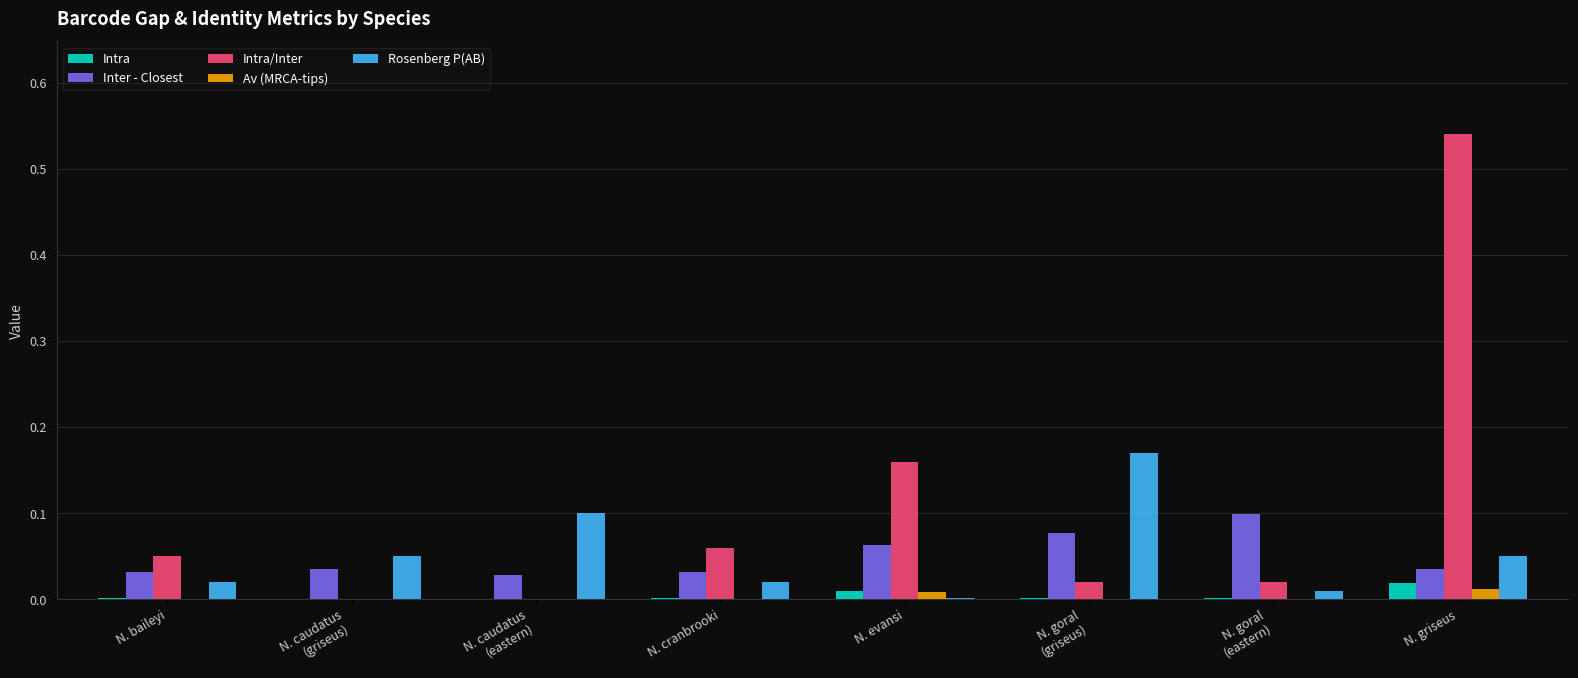

Is it true that Intra equals 0.0 at N. evansi?

True